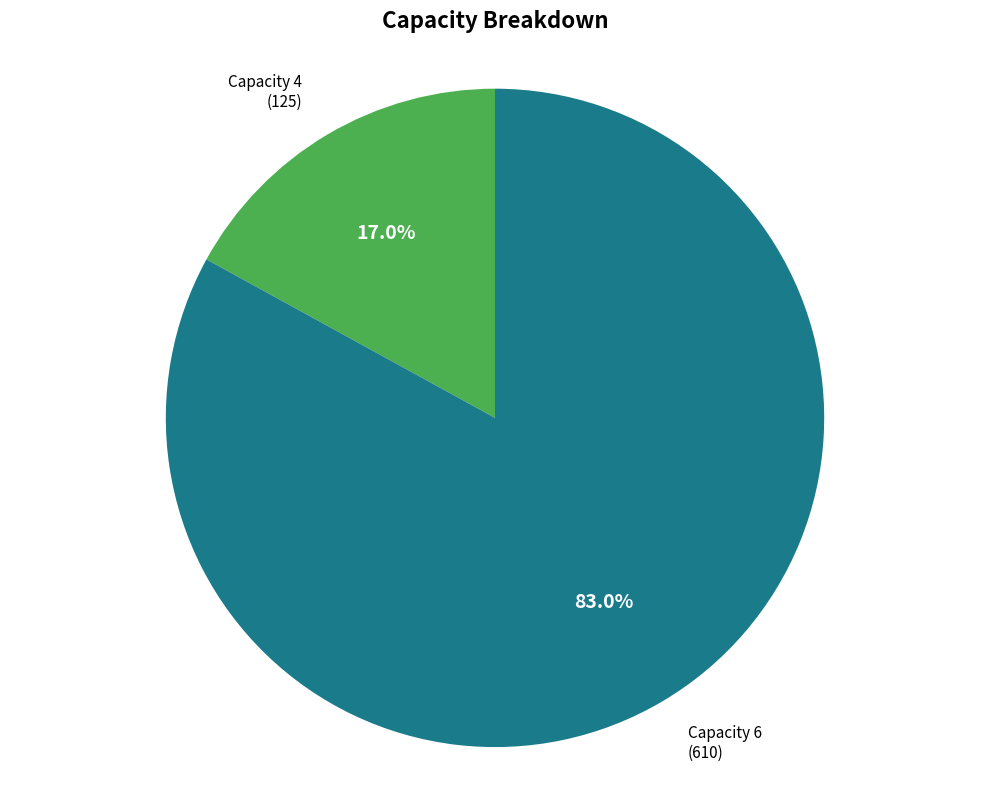

Is the sum of Capacity 4 and Capacity 6 greater than half?

Yes